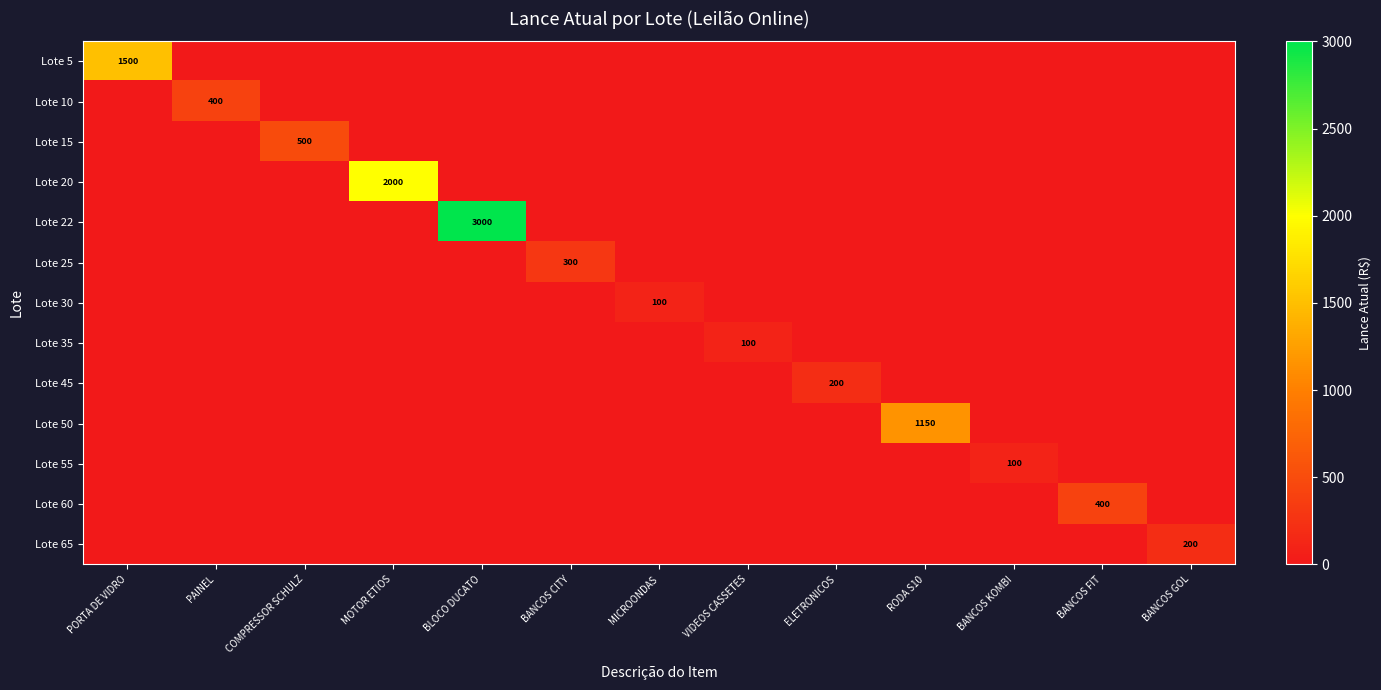

How many data points in Lote 30 are above 0?

1